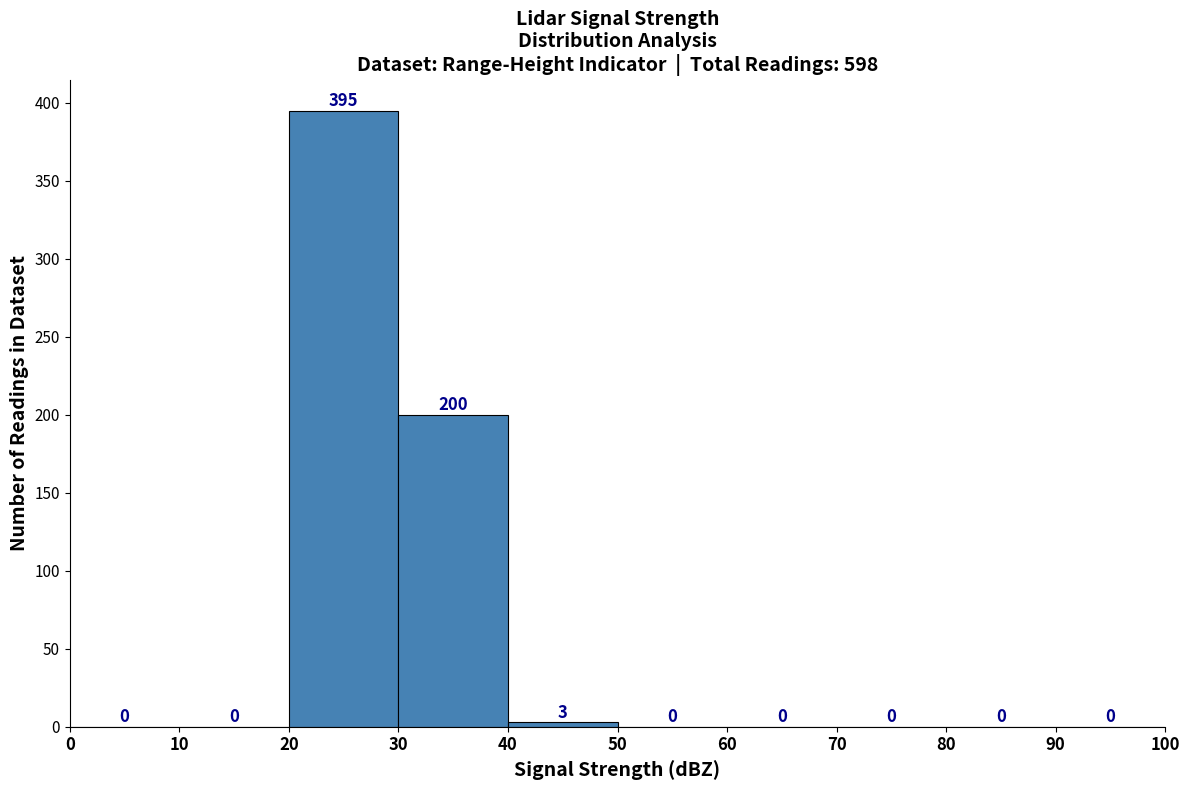

Which range on the x-axis has the tallest bar?

20 to 30